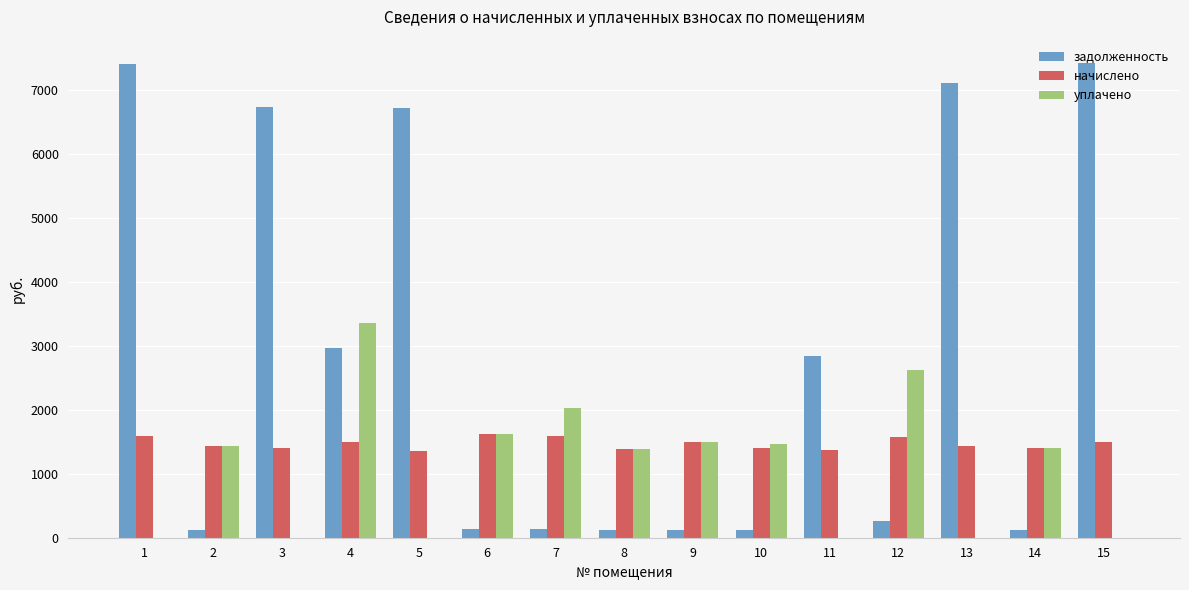

Does the chart contain stacked bars?

No